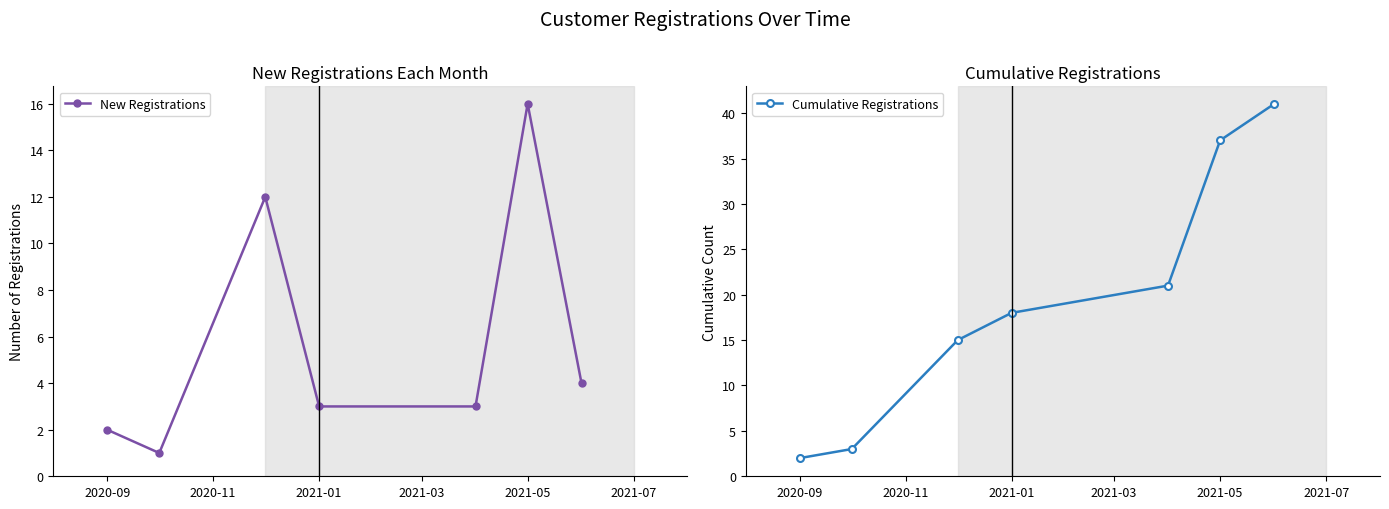

True or false: New Registrations has more than 0 points higher than both neighbors.

True